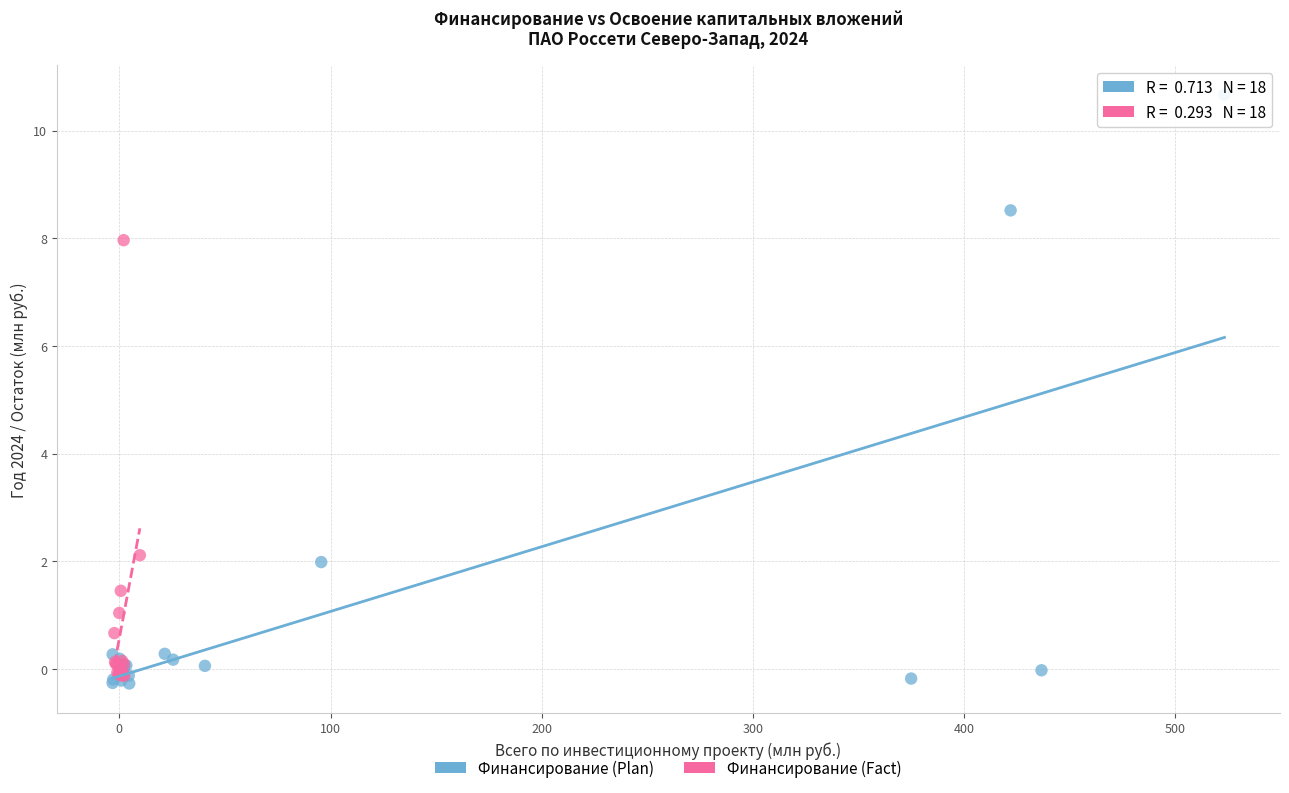

Which series contains the lowest Y value?

Финансирование (Plan)